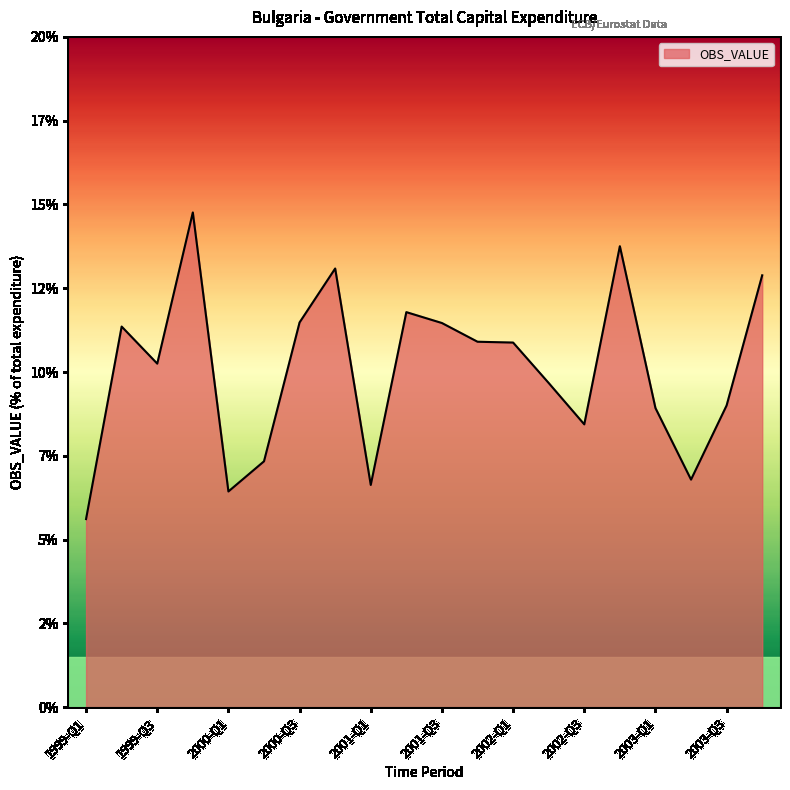

Does the chart display data point markers on the line(s)?

No